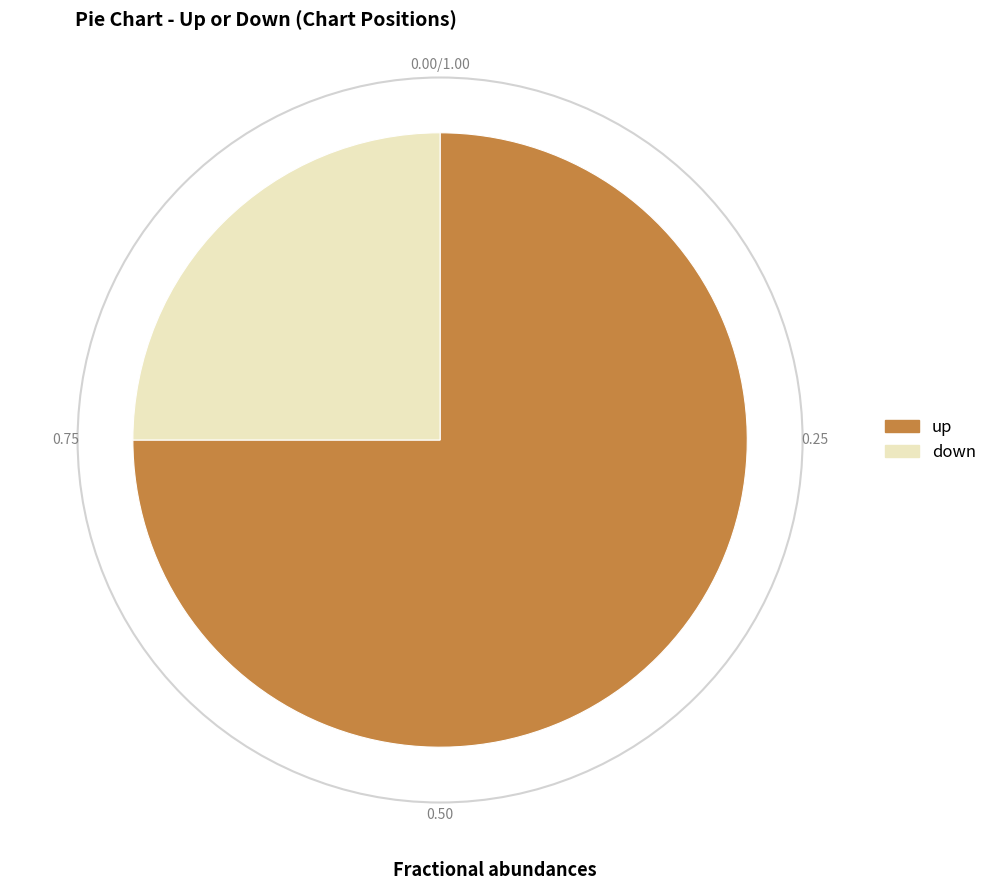

The down slice represents 30% of the pie. True or false?

False